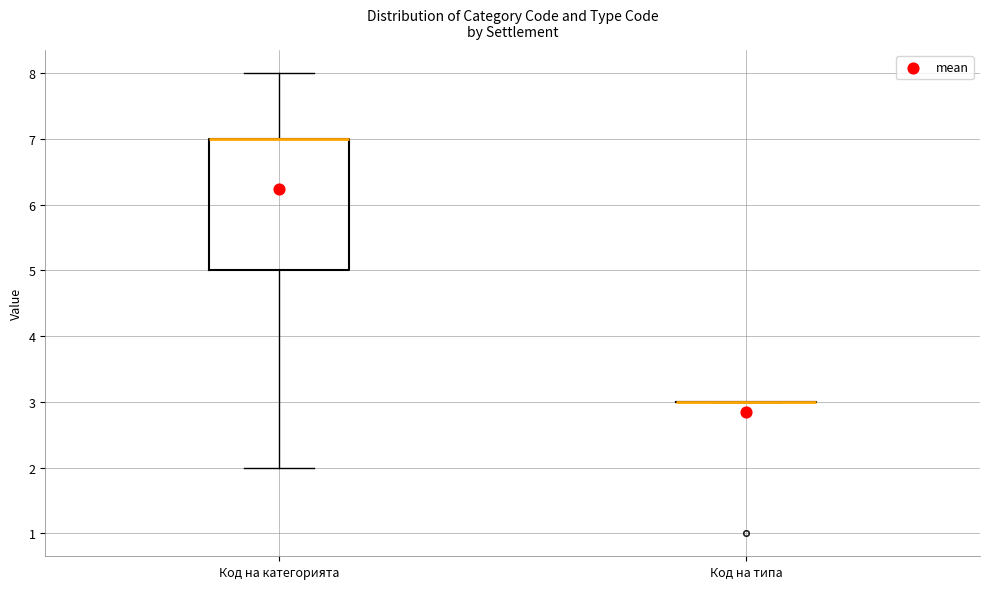

Which box is the tallest, from its lower edge to its upper edge?

Код на категорията